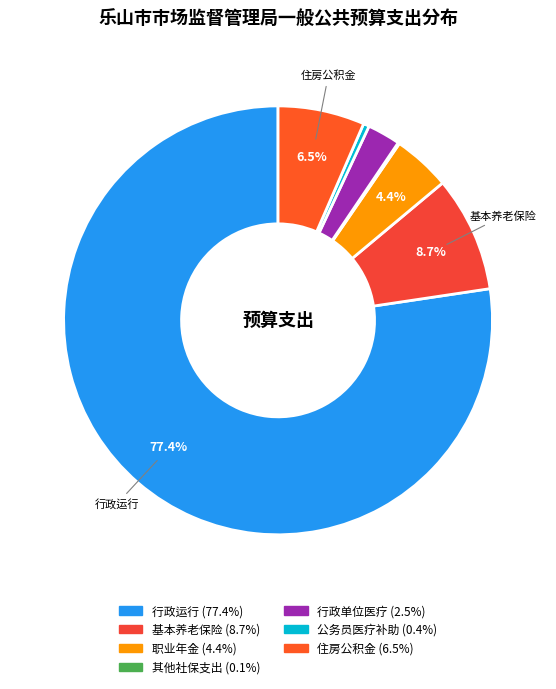

What is the majority slice?

行政运行